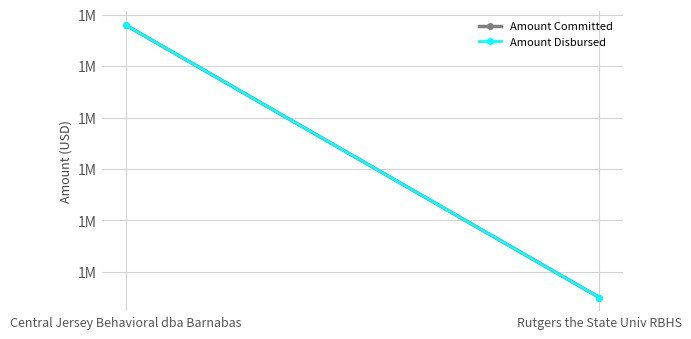

How many categories are shown in the chart?

2